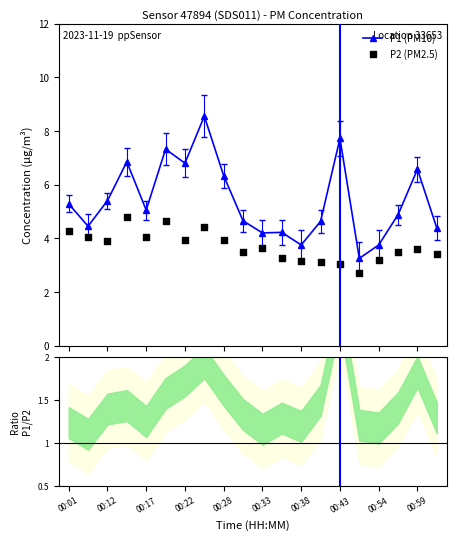

What is the value of the P1 (PM10) point at the 9th from the left?

6.3